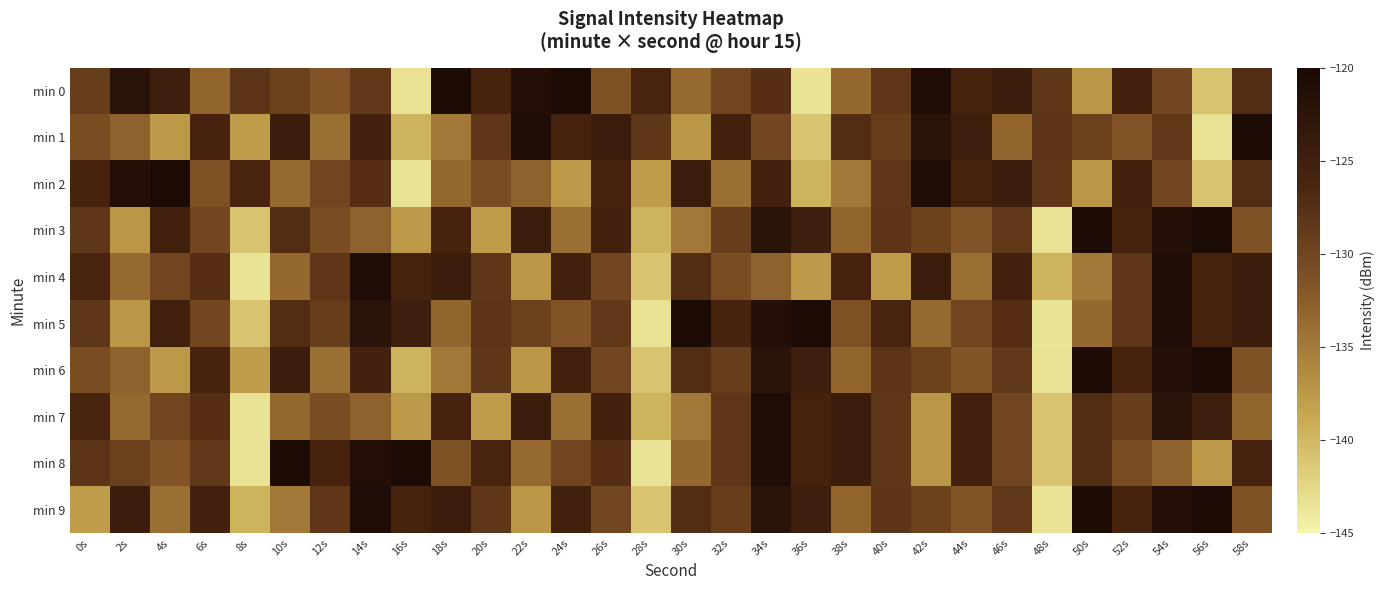

What is the smallest value displayed?

-143.5